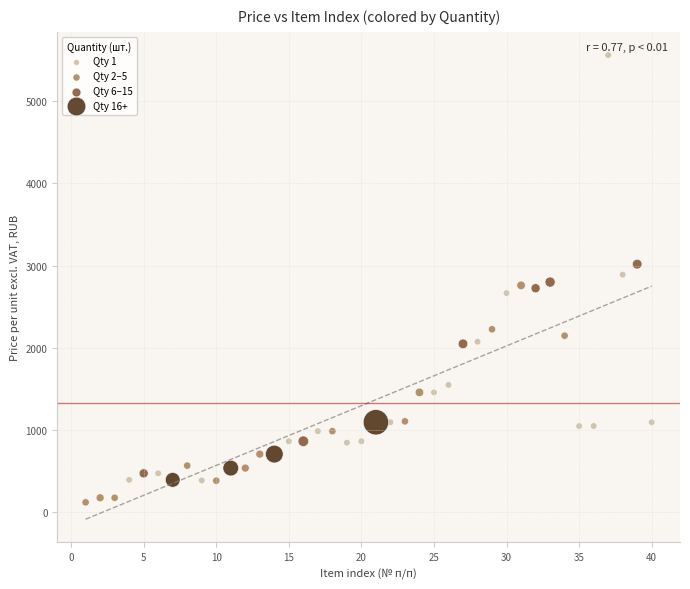

Which series contains the highest Y value?

Qty 1